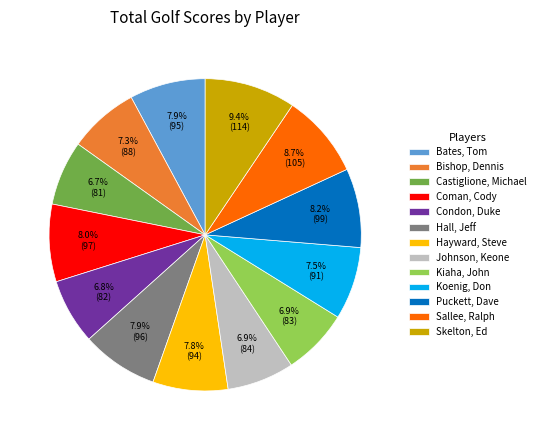

Which category has the biggest portion of the pie?

Skelton, Ed